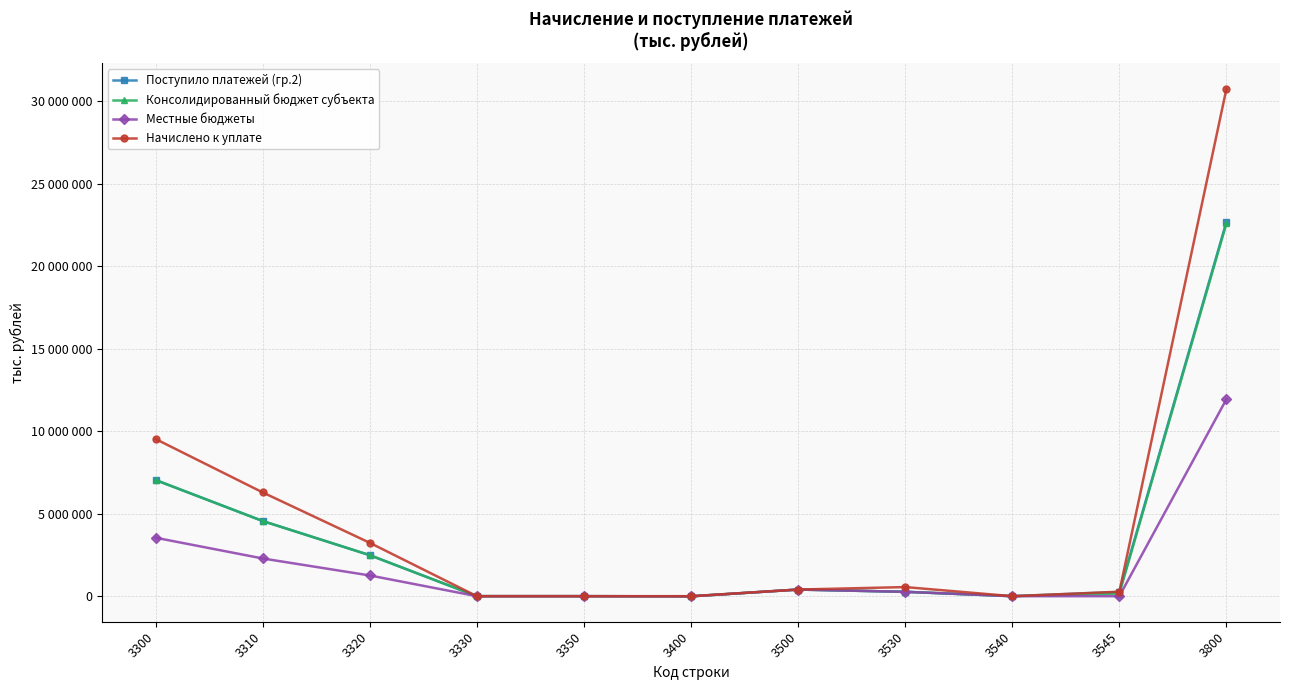

At 3350, list the series in order from smallest to largest.

Начислено к уплате, Местные бюджеты, Поступило платежей (гр.2), Консолидированный бюджет субъекта